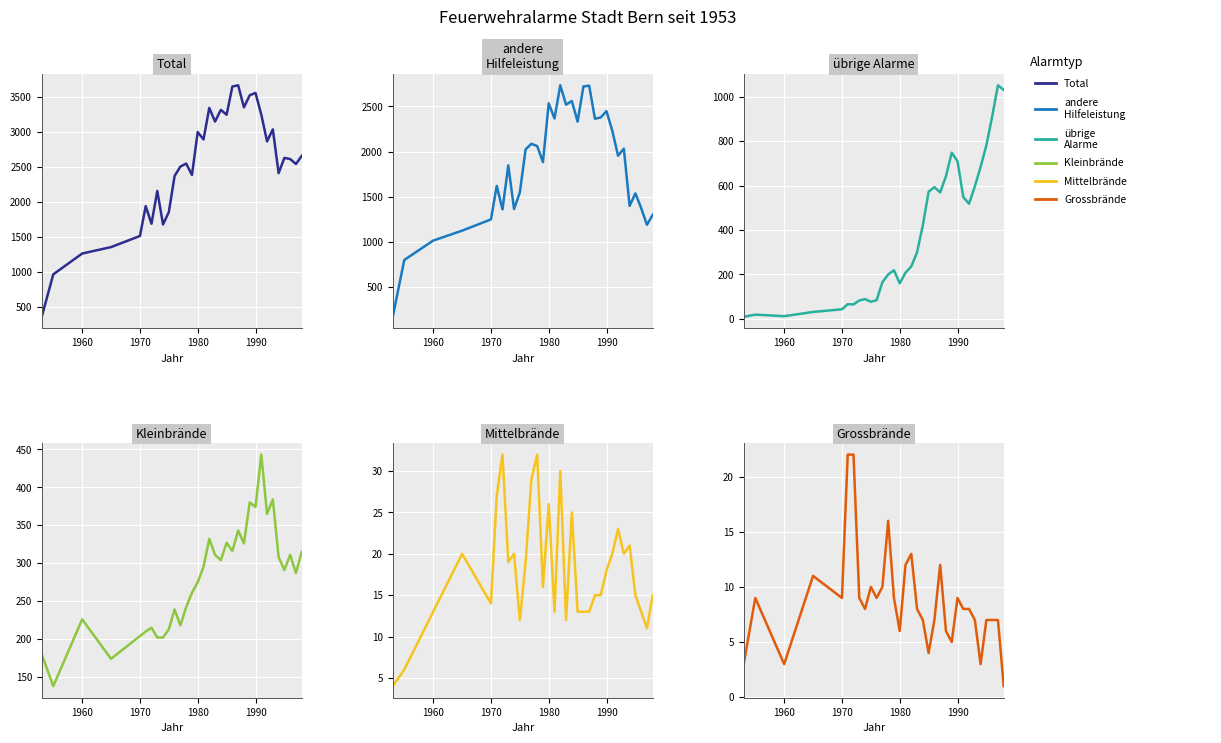

What is the maximum value for übrige Alarme?

1052